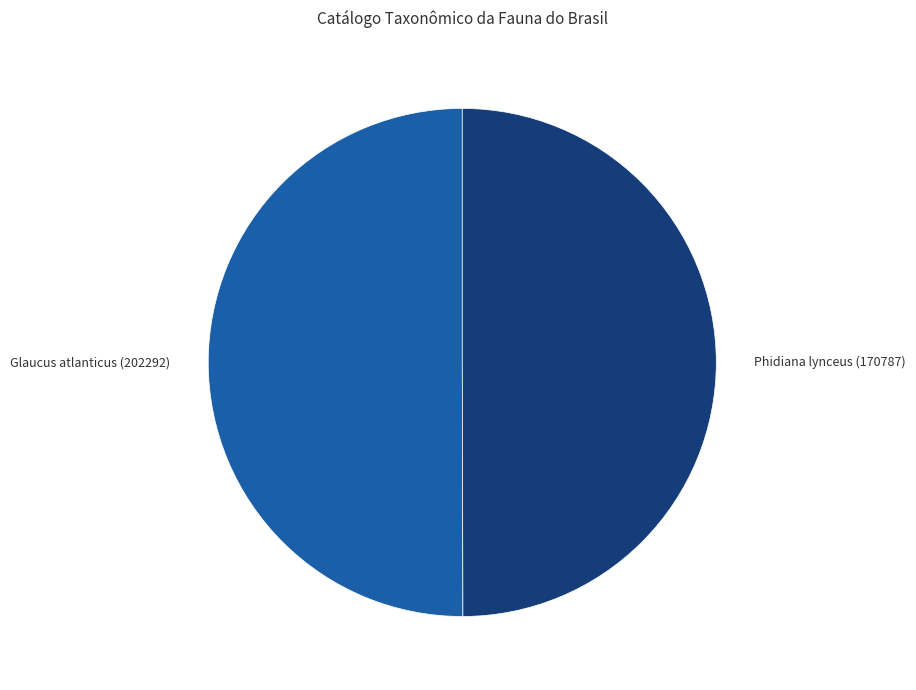

What is the ratio of the value at Glaucus atlanticus (202292) to the value at Phidiana lynceus (170787)?

1.0